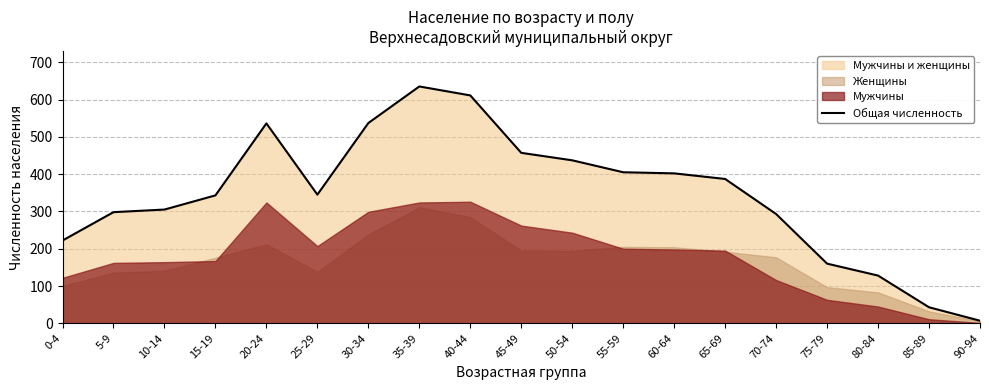

At which category does the chart reach its minimum across all series?

90-94